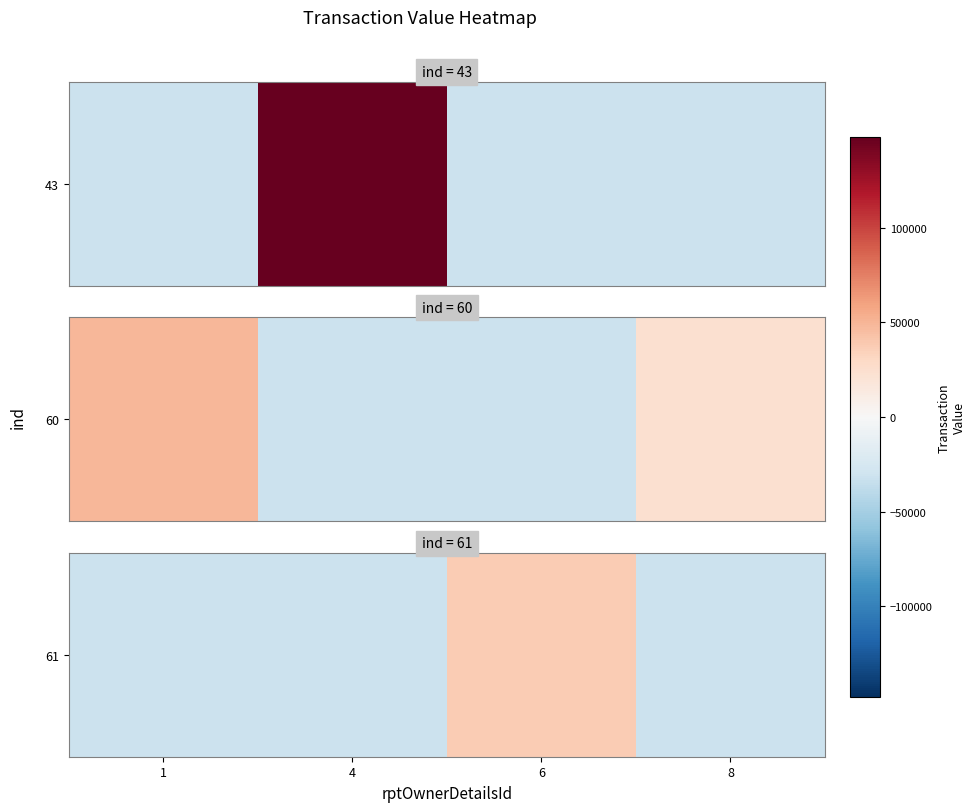

Read the value at 8.

-32298.1